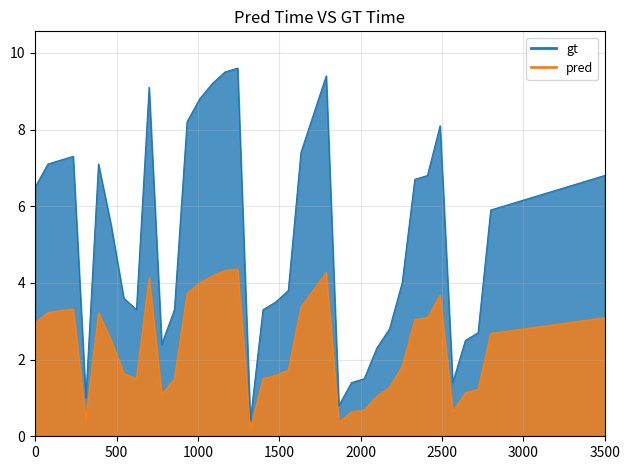

Which series has the largest range (max minus min)?

gt